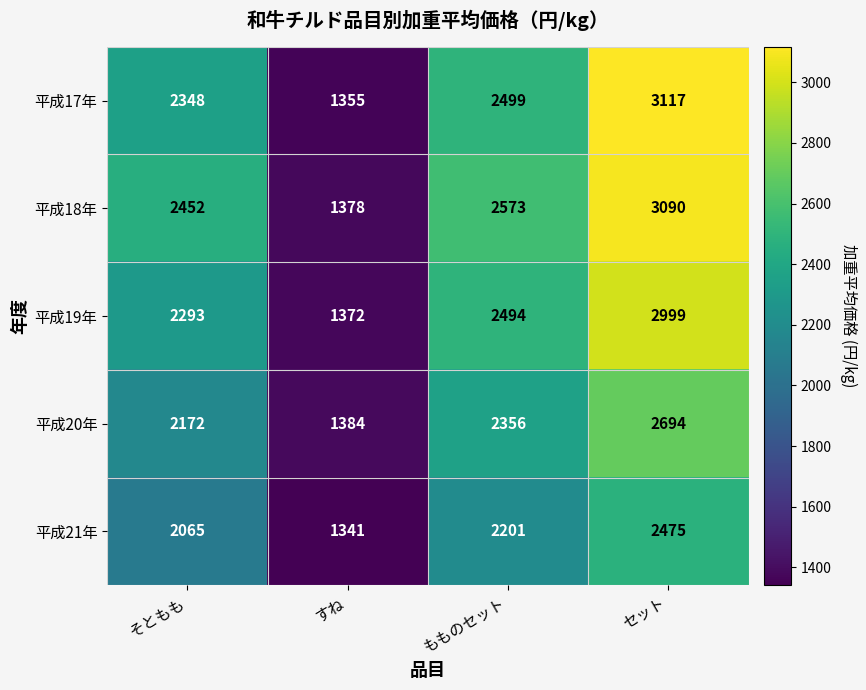

Rank the series by their maximum value, from highest to lowest.

平成17年, 平成18年, 平成19年, 平成20年, 平成21年